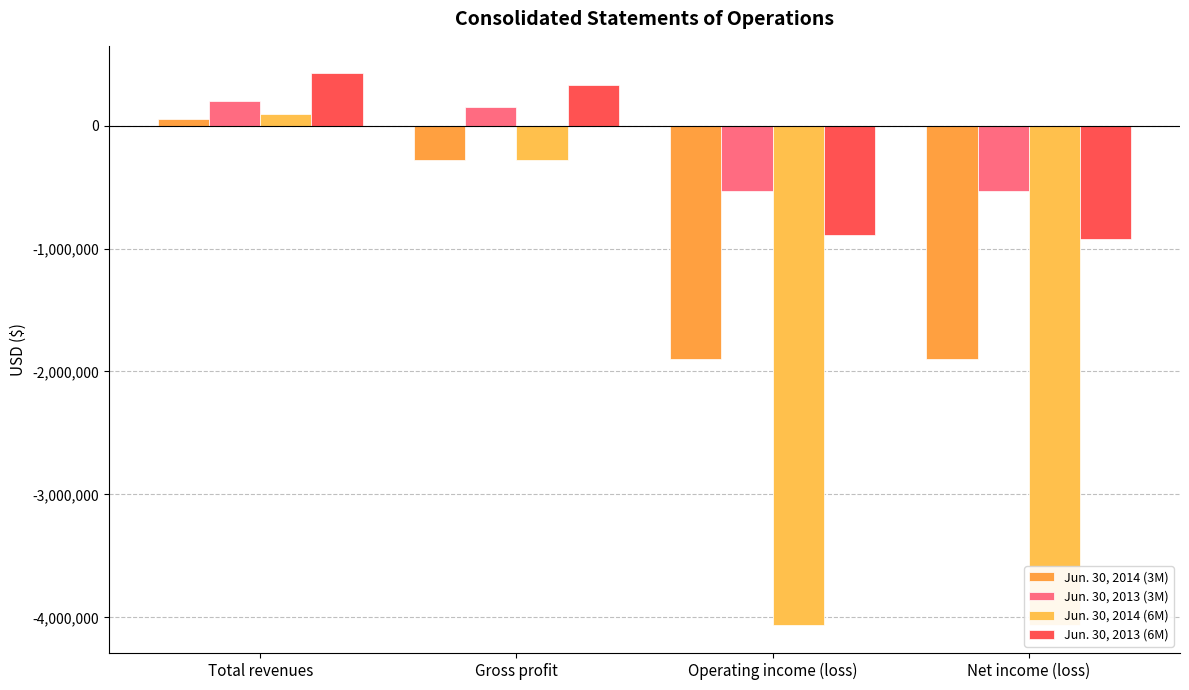

How many values in Jun. 30, 2014 (3M) are below zero?

3